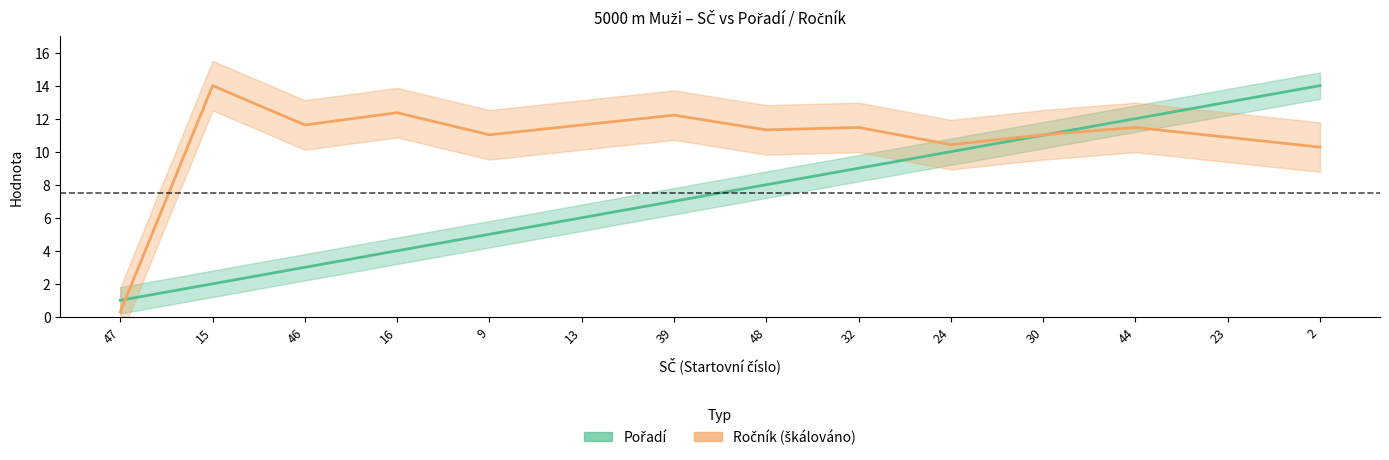

Reading left to right, extract all data points from this chart.

Pořadí: 1.0	2.0	3.0	4.0	5.0	6.0	7.0	8.0	9.0	10.0	11.0	12.0	13.0	14.0
Ročník (škálováno): 0.3	14.0	11.6	12.4	11.0	11.6	12.2	11.3	11.5	10.4	11.0	11.5	10.9	10.3